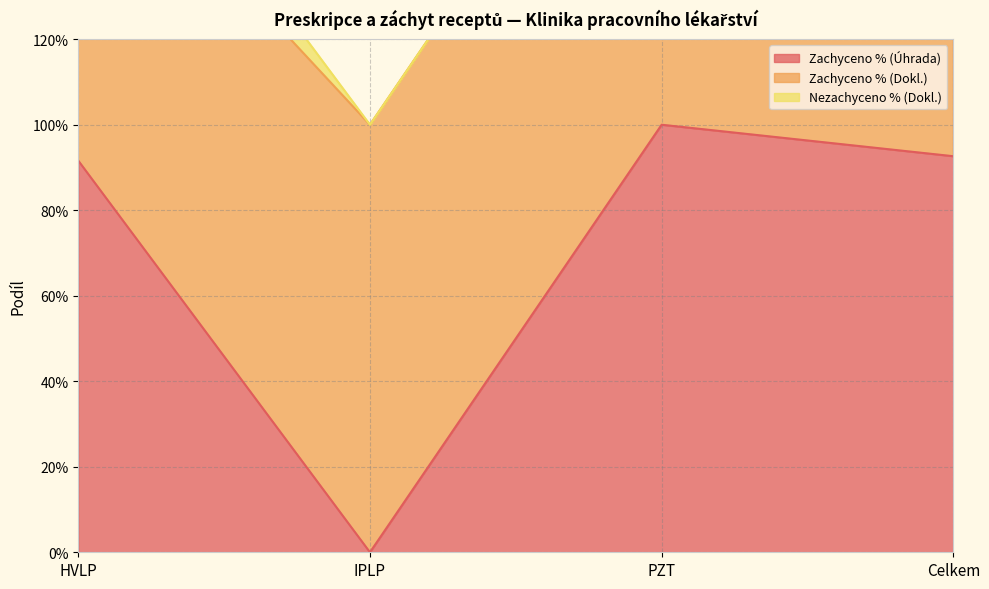

What is the value of the Zachyceno % (Úhrada) point at the 4th from the left?

0.9